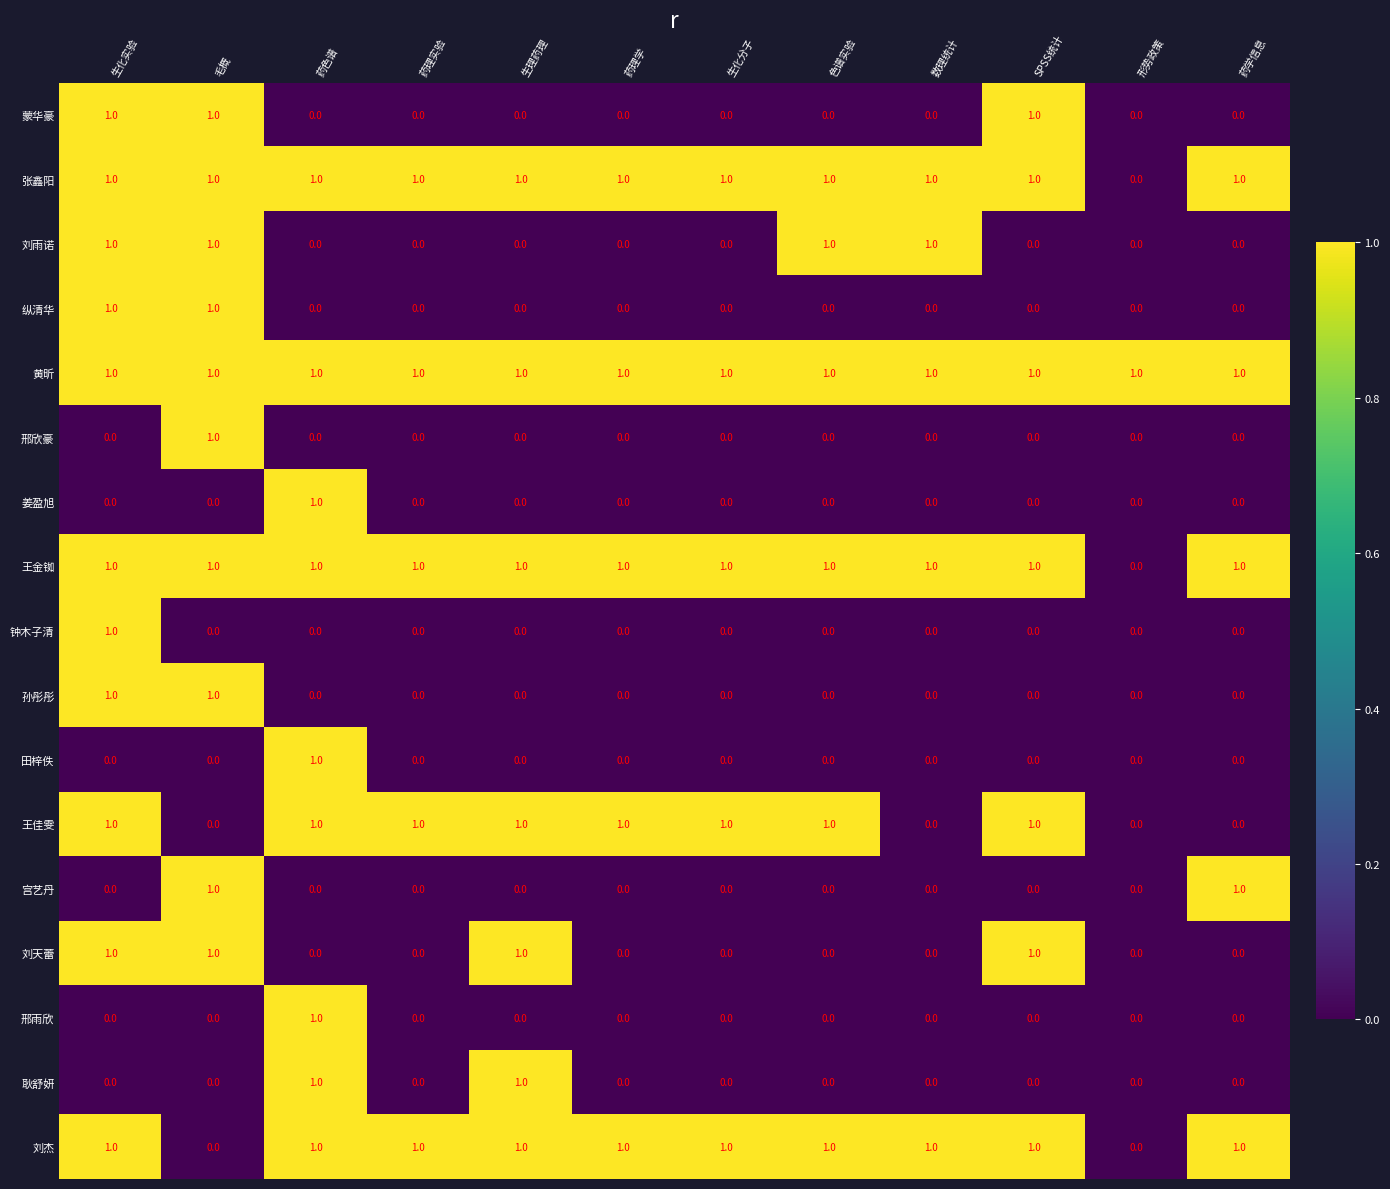

True or false: 王佳雯 has a value of 0 at 数理统计.

True